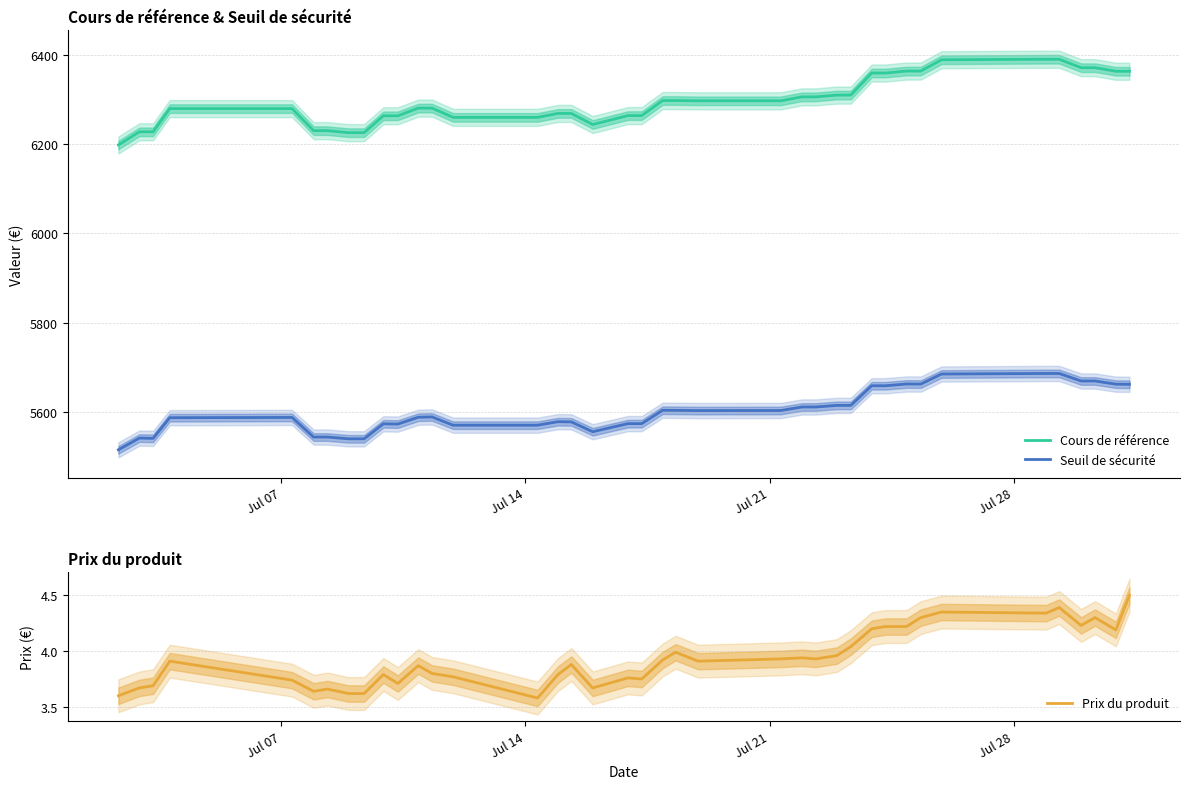

At how many categories does at least one series exceed 1717?

39